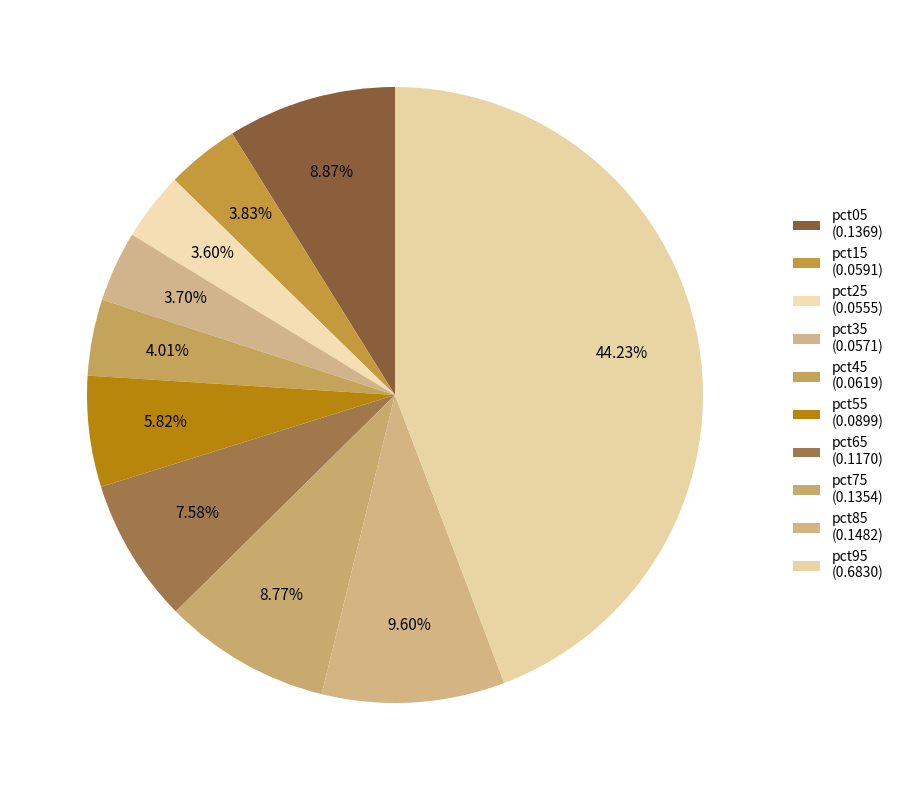

What percentage is the pct45 slice, to the nearest percent?

4%